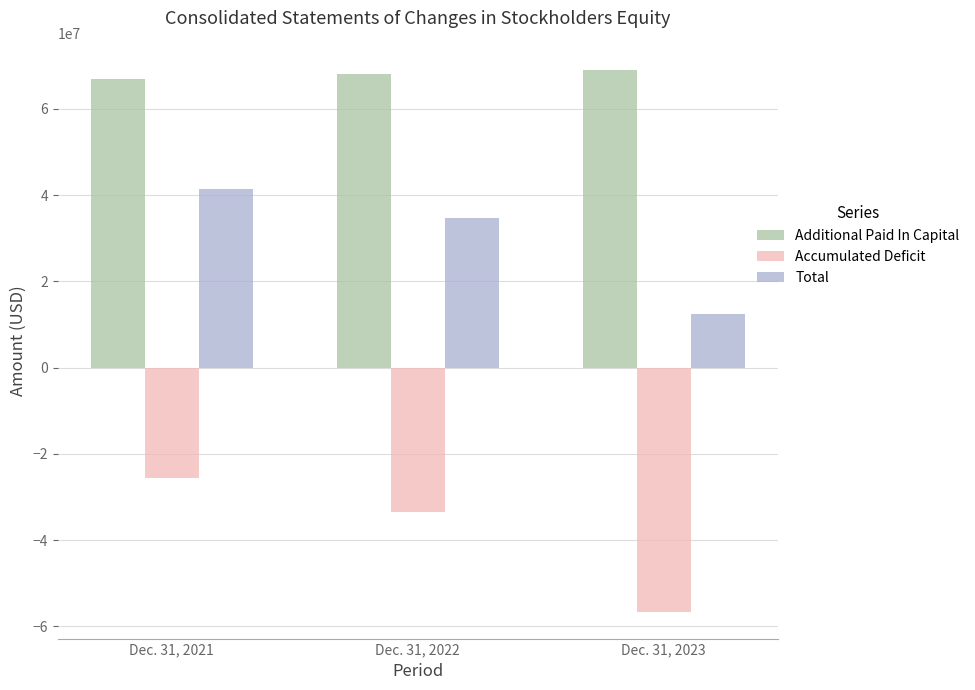

True or false: Additional Paid In Capital has a value of 116602250 at Dec. 31, 2022.

False